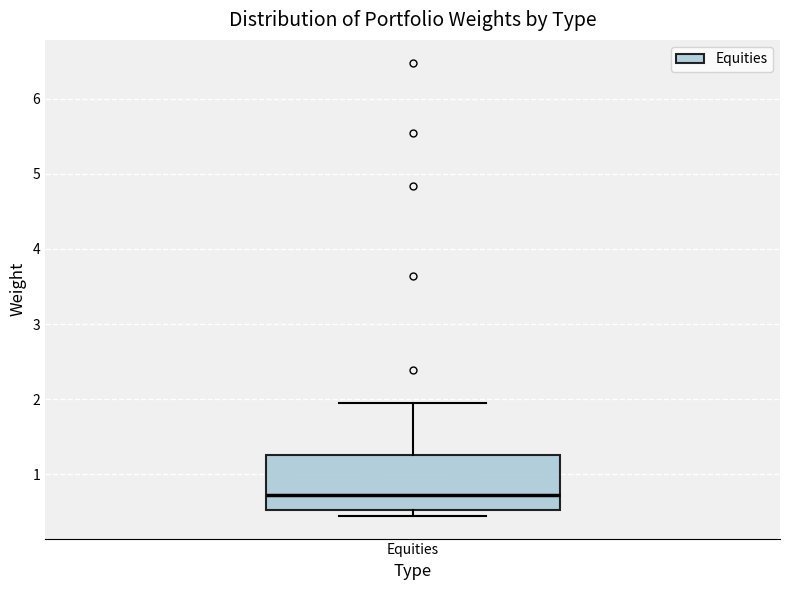

Transcribe this box plot: give where the median line is, the range the box spans, and where the two whiskers end, as read against the y-axis. The values are not printed on the chart, so give them approximately, as read against the axis.

median 0.7, box 0.5 to 1.3, whiskers 0.4 to 1.9